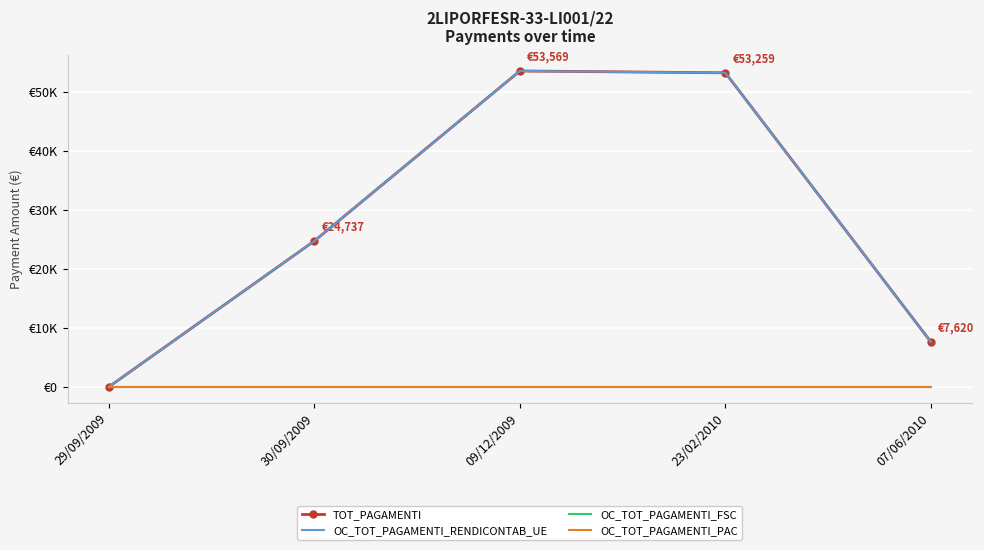

Which series has the largest total across all categories?

TOT_PAGAMENTI